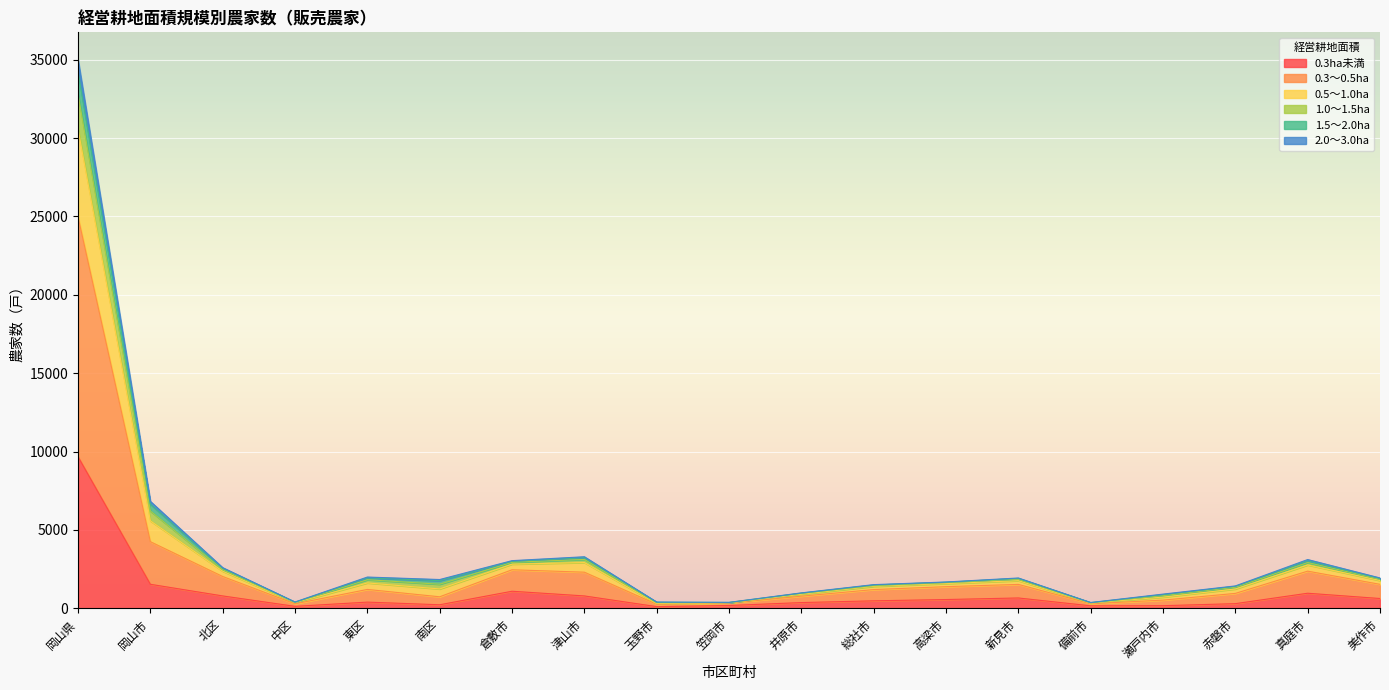

What is the total value across all series at 岡山県?

34998